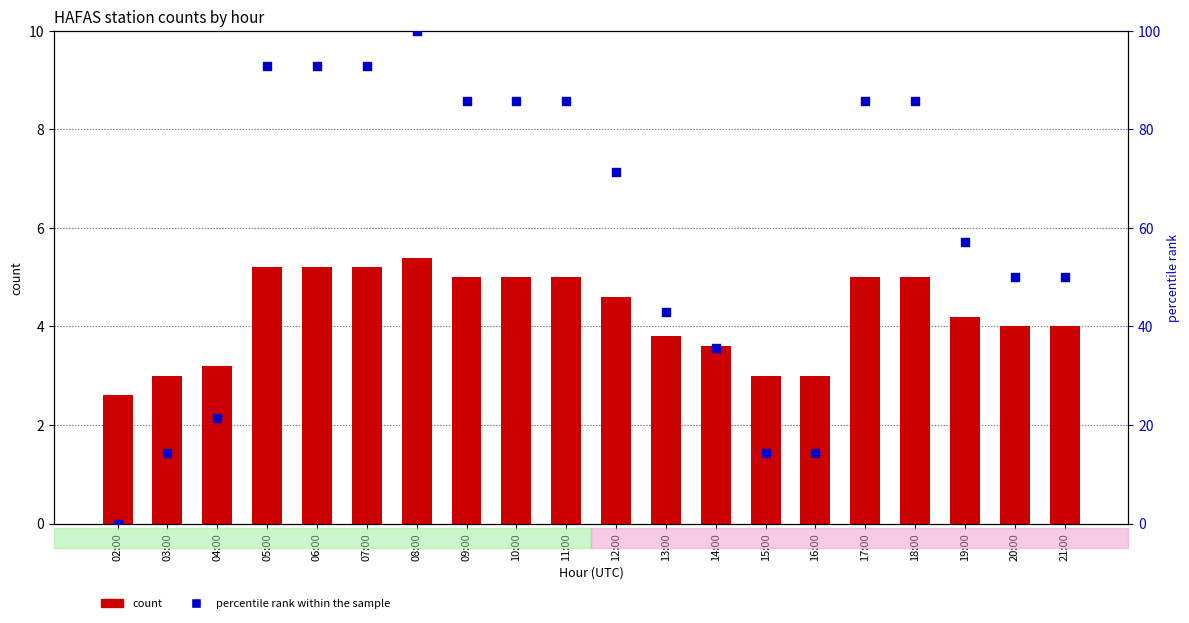

What are all the series names shown in the legend?

count, percentile rank within the sample